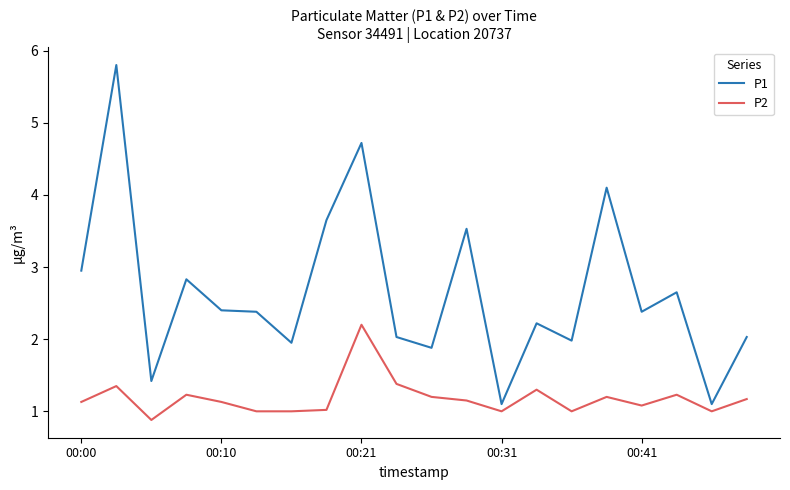

What is the difference between the maximum and minimum values in the P2 series?

1.3